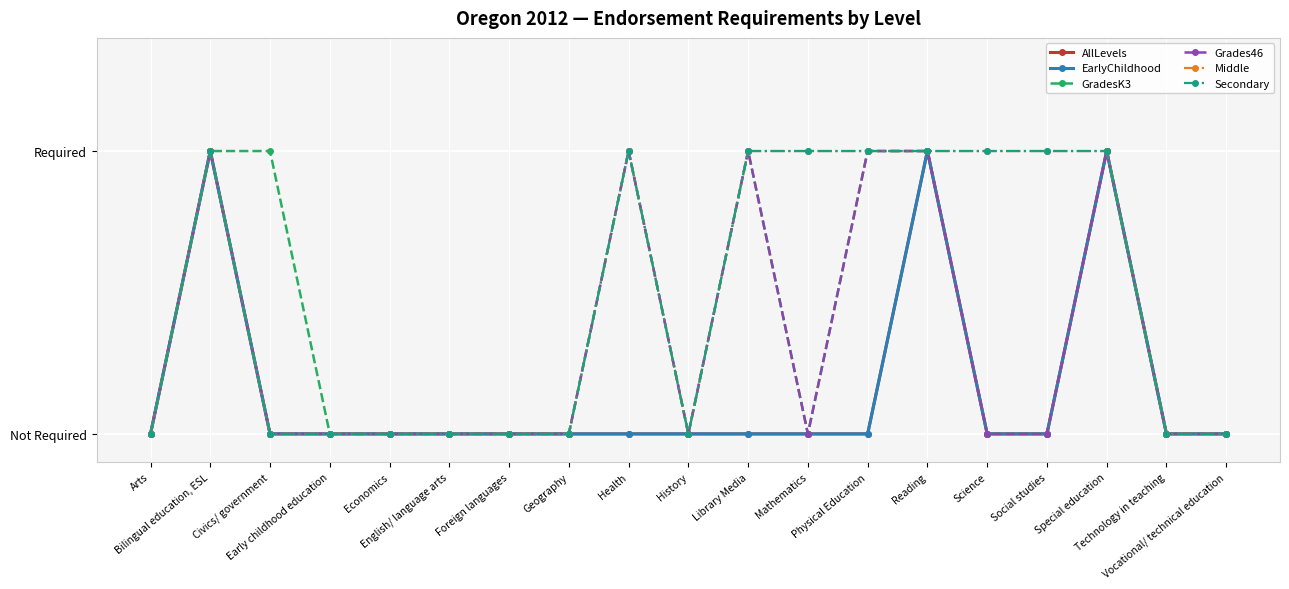

Is this an area chart (filled region under the line)?

No